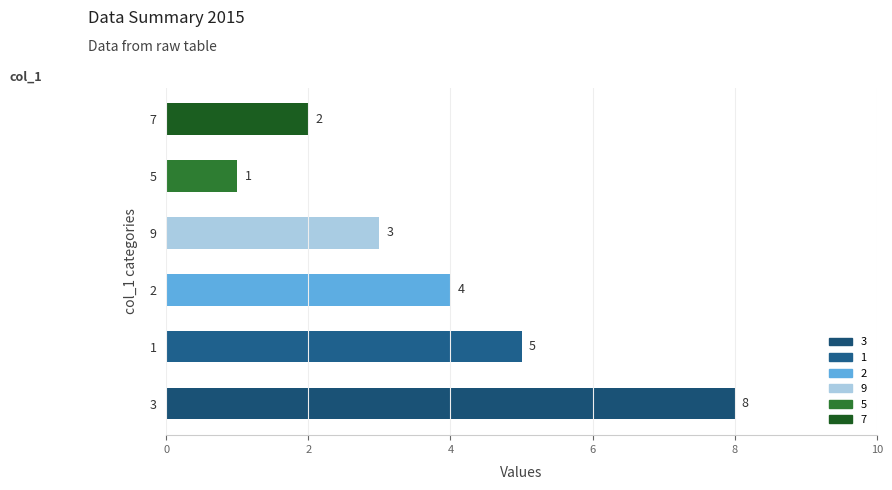

Are the bars horizontal?

Yes